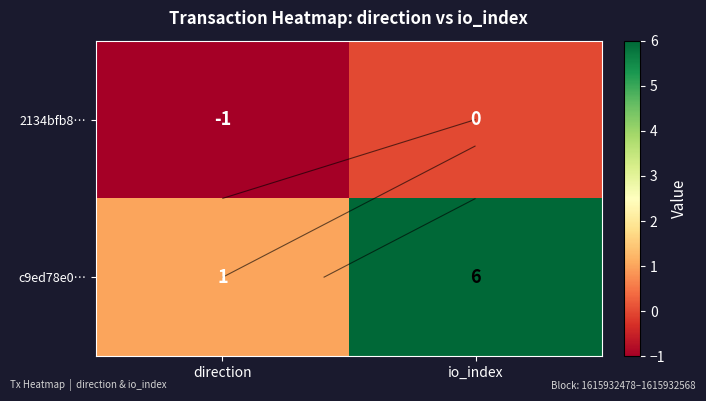

The 2134bfb8… series shows 0 at direction. True or false?

False